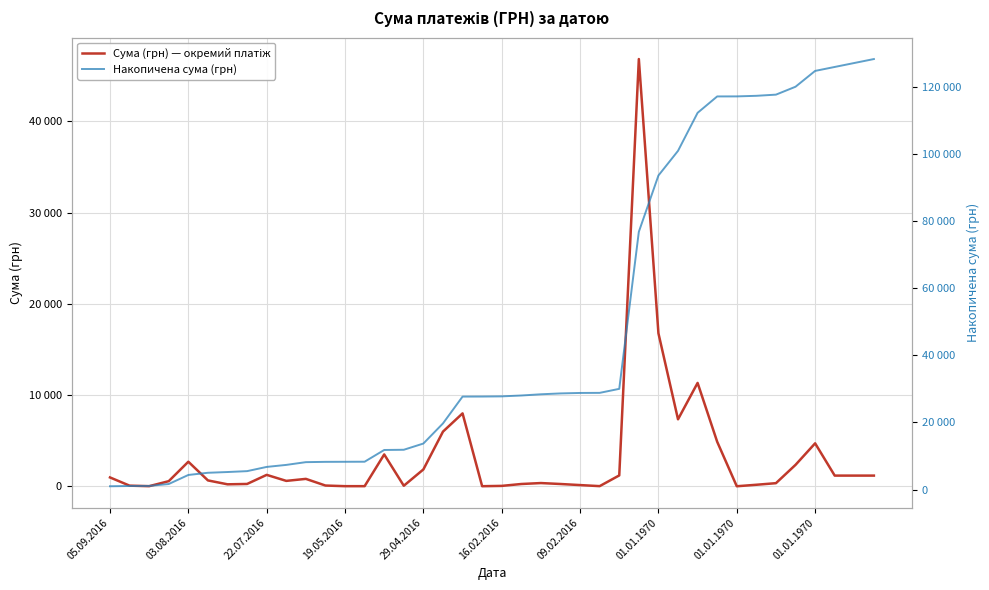

At which category is the sum across all series the highest?

01.01.1970